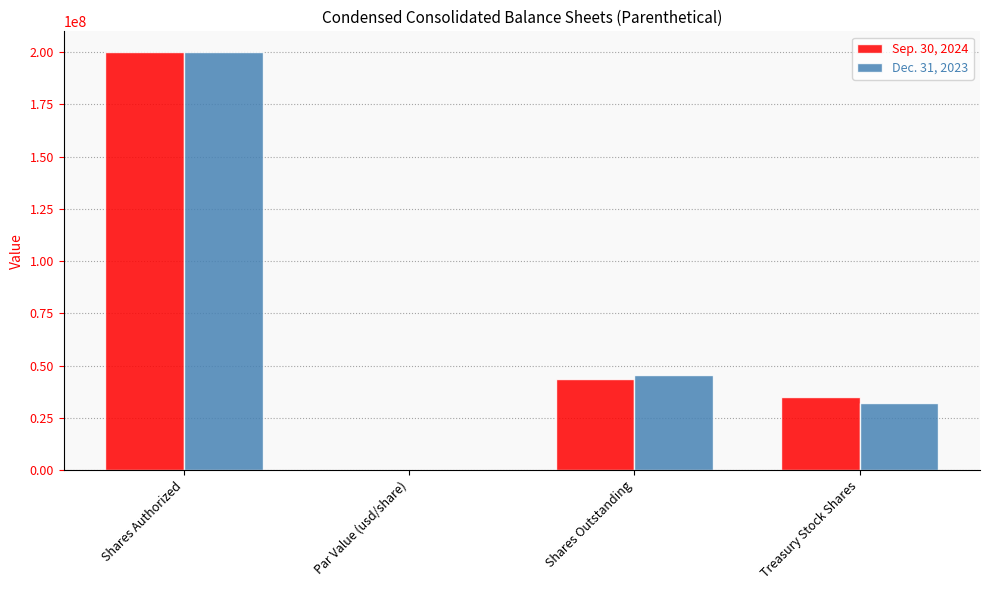

Where does the Sep. 30, 2024 series first go above 43336755?

Shares Authorized